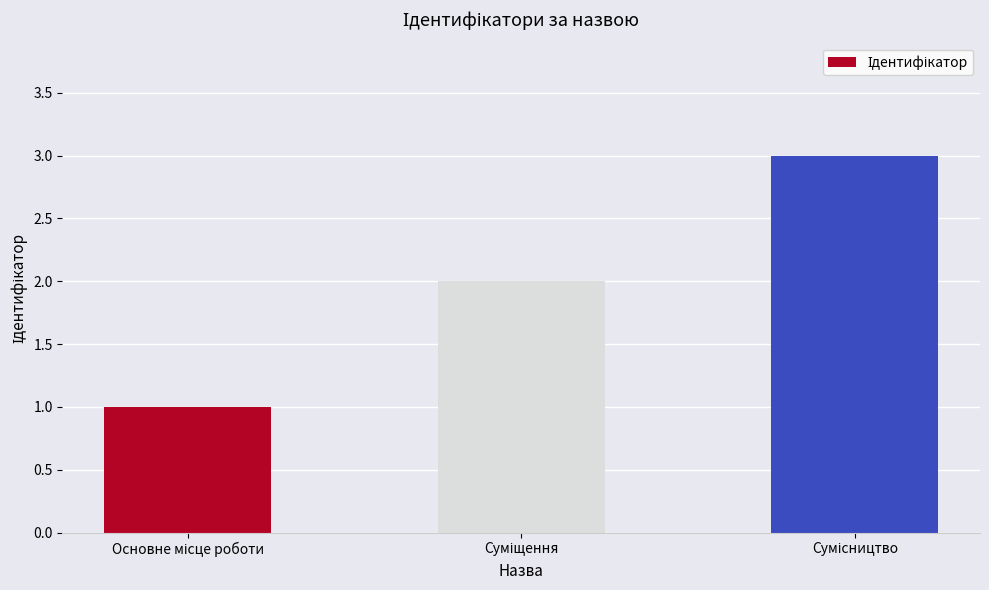

What is the maximum value shown in the chart?

3